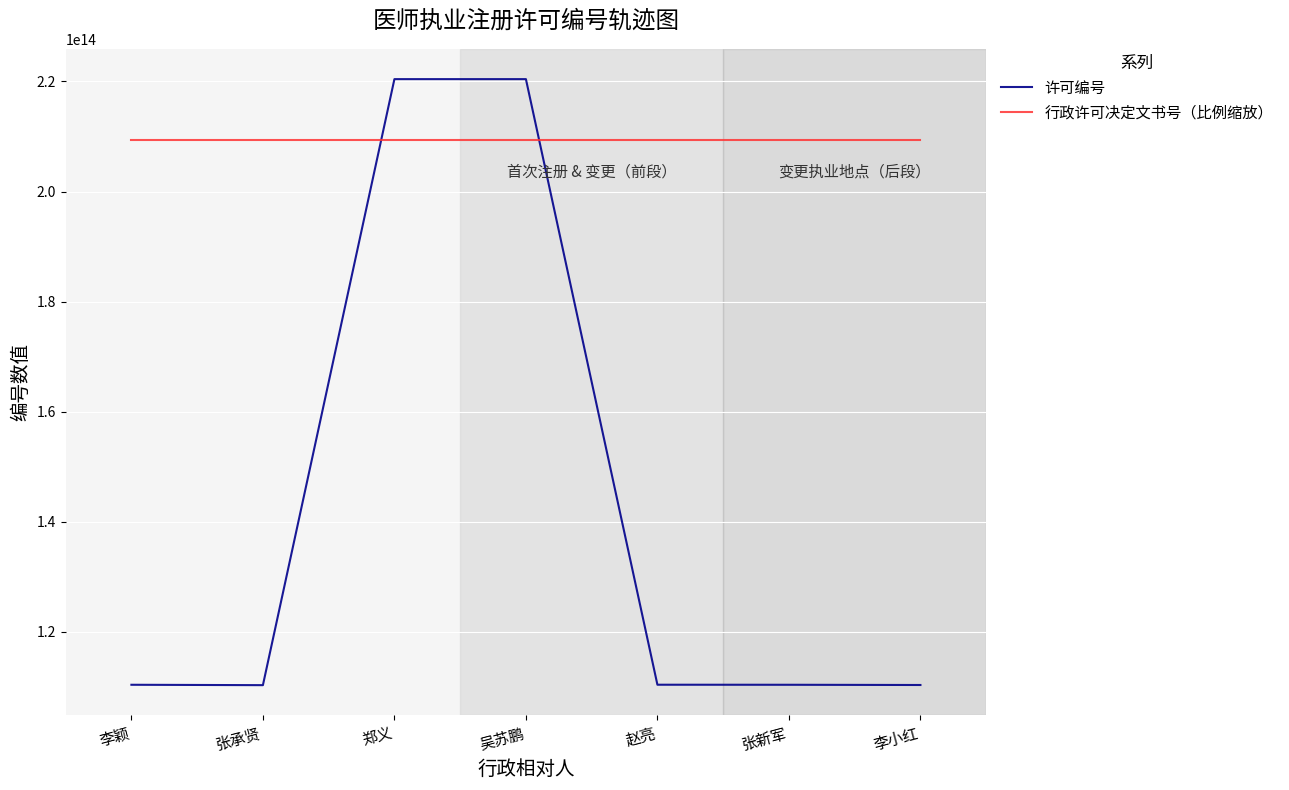

True or false: 行政许可决定文书号（比例缩放） and 许可编号 intersect in this chart.

True